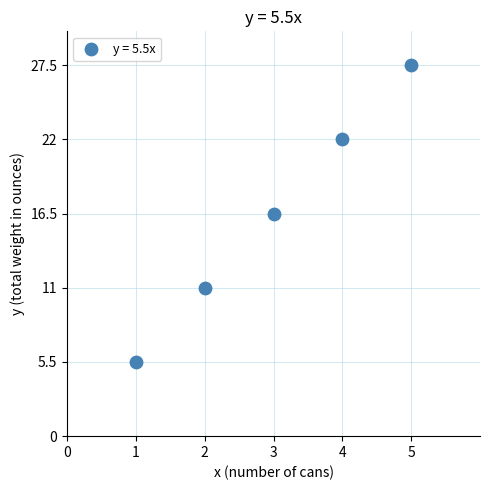

What Y value in the scatter plot is closest to 16?

16.5